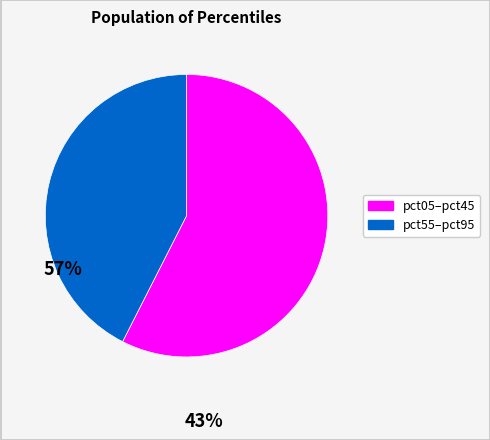

Is there a majority slice in this chart?

Yes